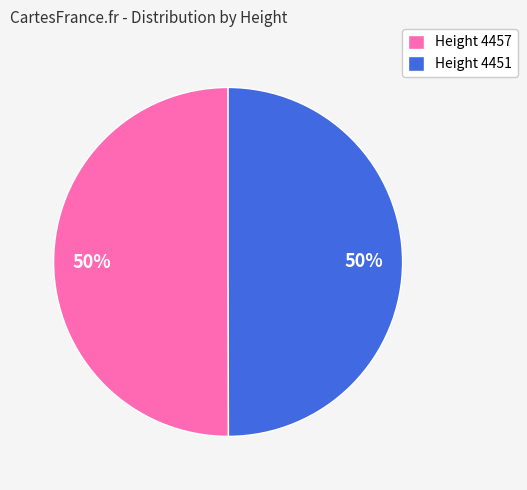

To the nearest percent, what is the average slice percentage?

50%